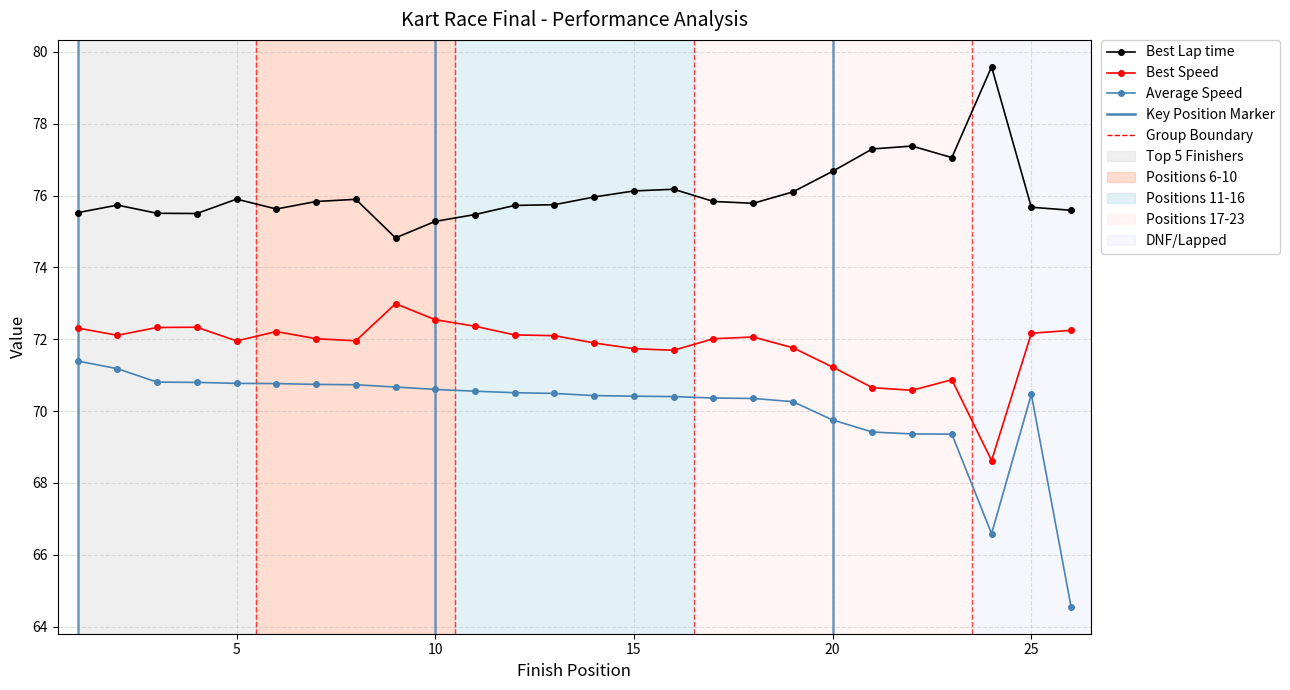

Rank the series by their average value, from lowest to highest.

Average Speed, Best Speed, Best Lap time